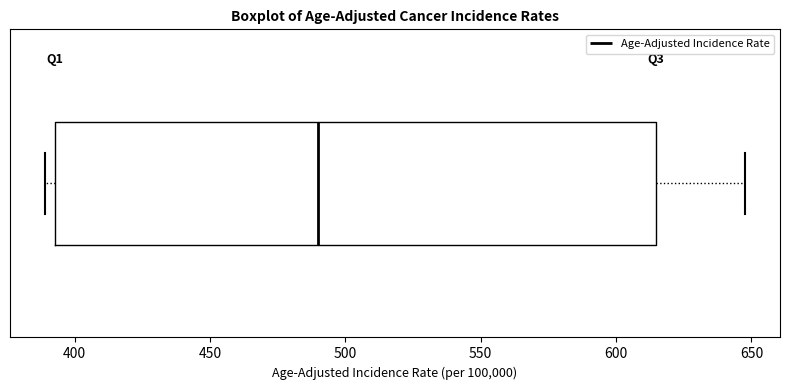

Where does the median line of the box sit on the x-axis? The values are not printed on the chart, so give them approximately, as read against the axis.

490